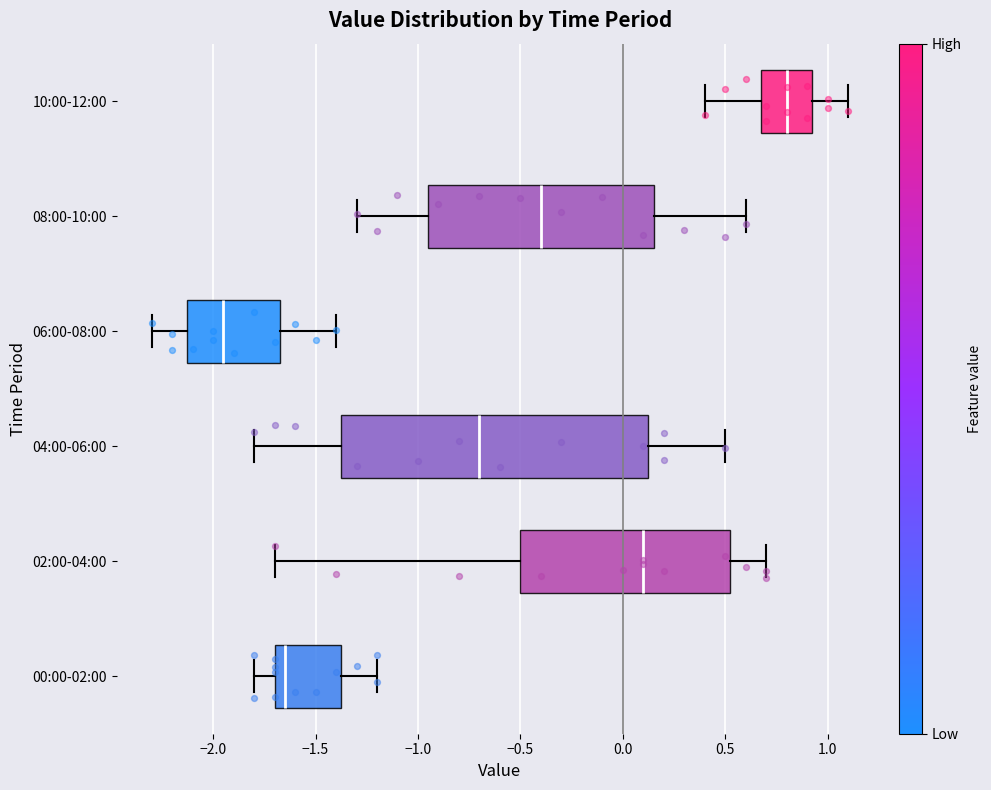

Reading bottom to top, read every box against the x-axis: the position of its median line, the range the box covers, and the ends of its whiskers. The values are not printed on the chart, so give them approximately, as read against the axis.

00:00-02:00: median -1.65, box -1.70 to -1.35, whiskers -1.80 to -1.20
02:00-04:00: median 0.10, box -0.50 to 0.55, whiskers -1.70 to 0.70
04:00-06:00: median -0.70, box -1.35 to 0.15, whiskers -1.80 to 0.50
06:00-08:00: median -1.95, box -2.10 to -1.65, whiskers -2.30 to -1.40
08:00-10:00: median -0.40, box -0.95 to 0.15, whiskers -1.30 to 0.60
10:00-12:00: median 0.80, box 0.70 to 0.95, whiskers 0.40 to 1.10